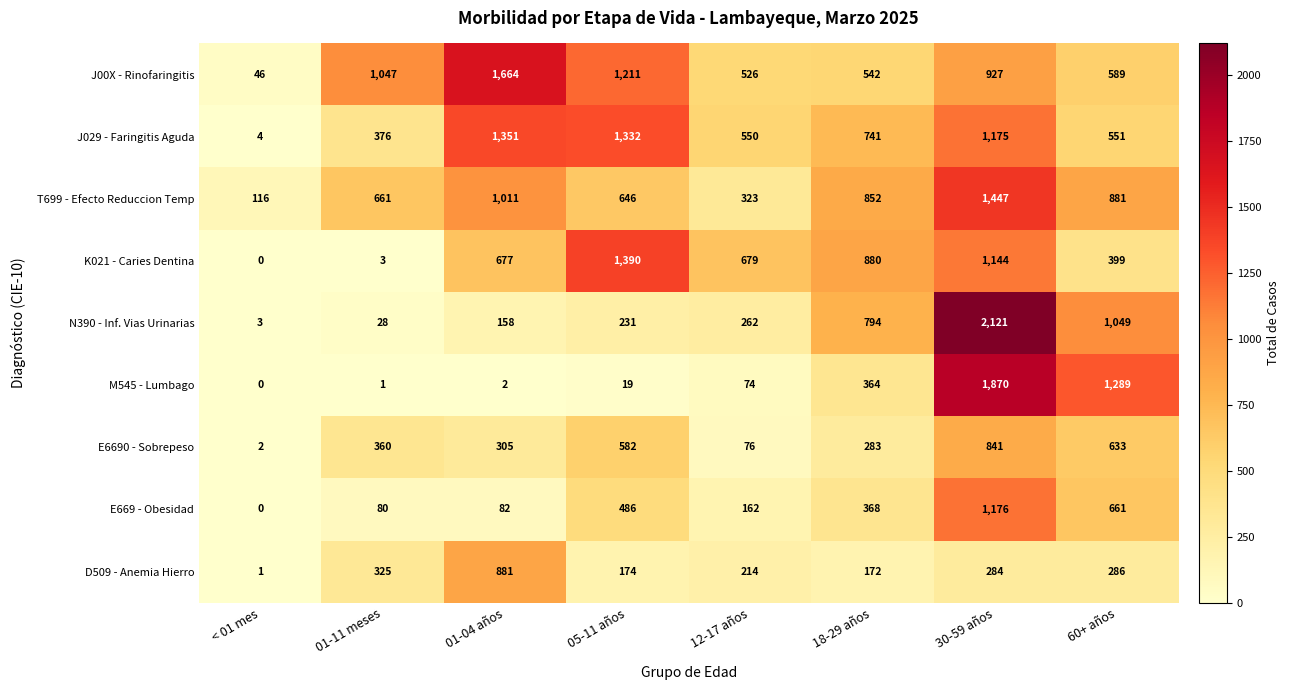

What is the difference between the maximum and minimum values in the E6690 - Sobrepeso series?

839